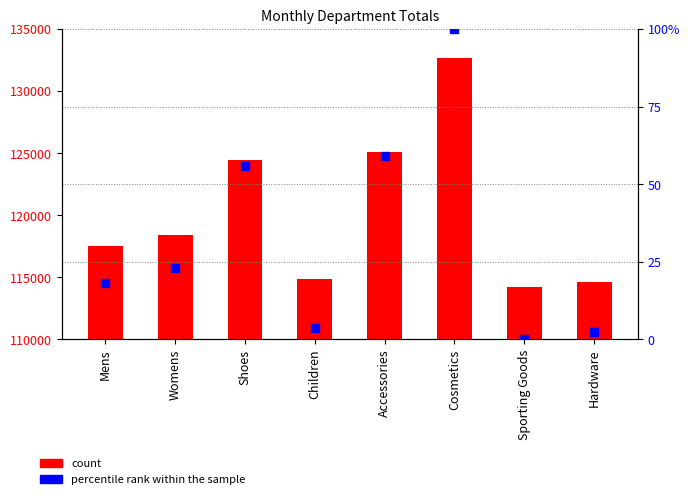

What are all the series names shown in the legend?

count, percentile rank within the sample